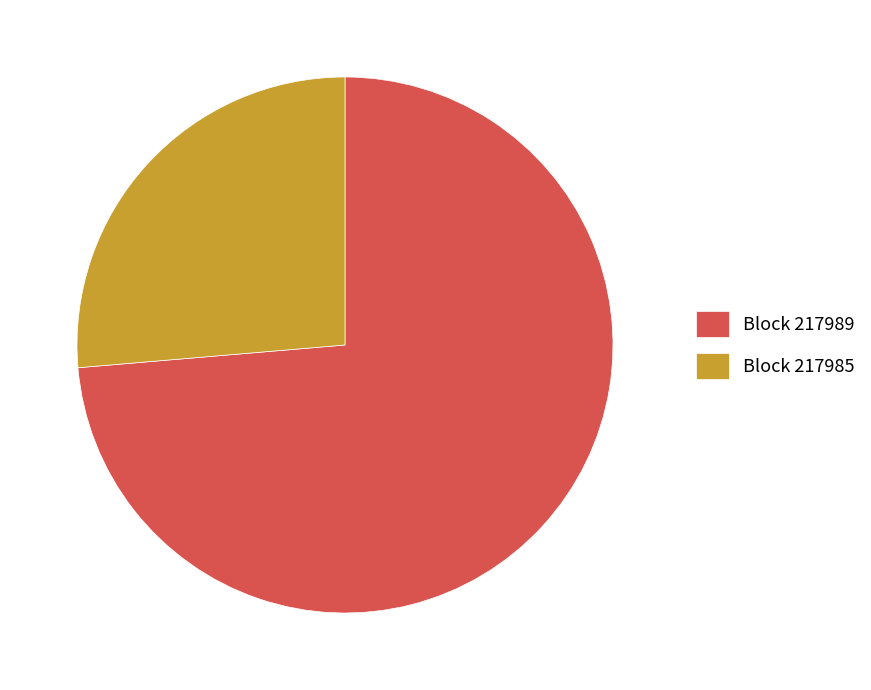

Does any single category account for the majority?

Yes